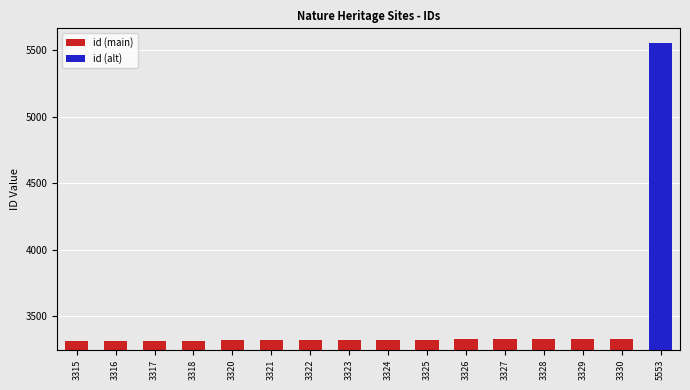

Is it true that the value at 3315 is 5160?

False